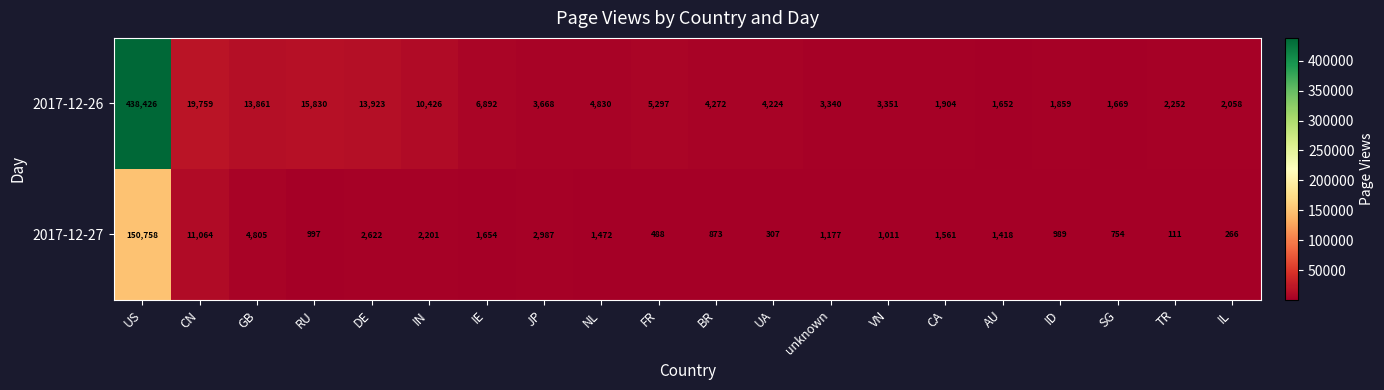

Is it true that 2017-12-27 equals 111 at TR?

True